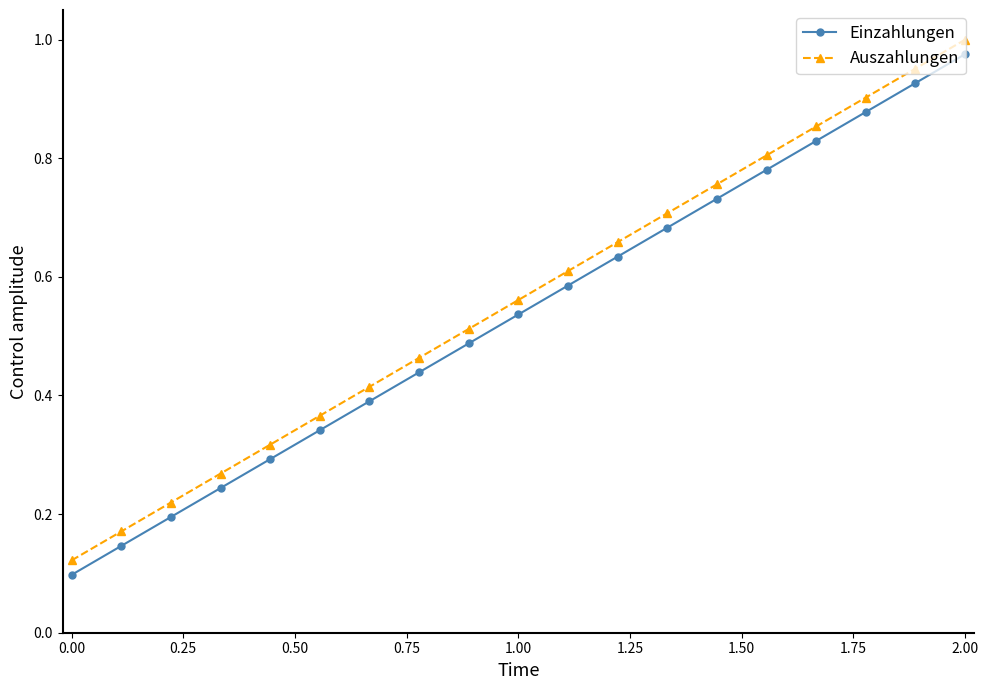

True or false: Einzahlungen has more than 2 points higher than both neighbors.

False